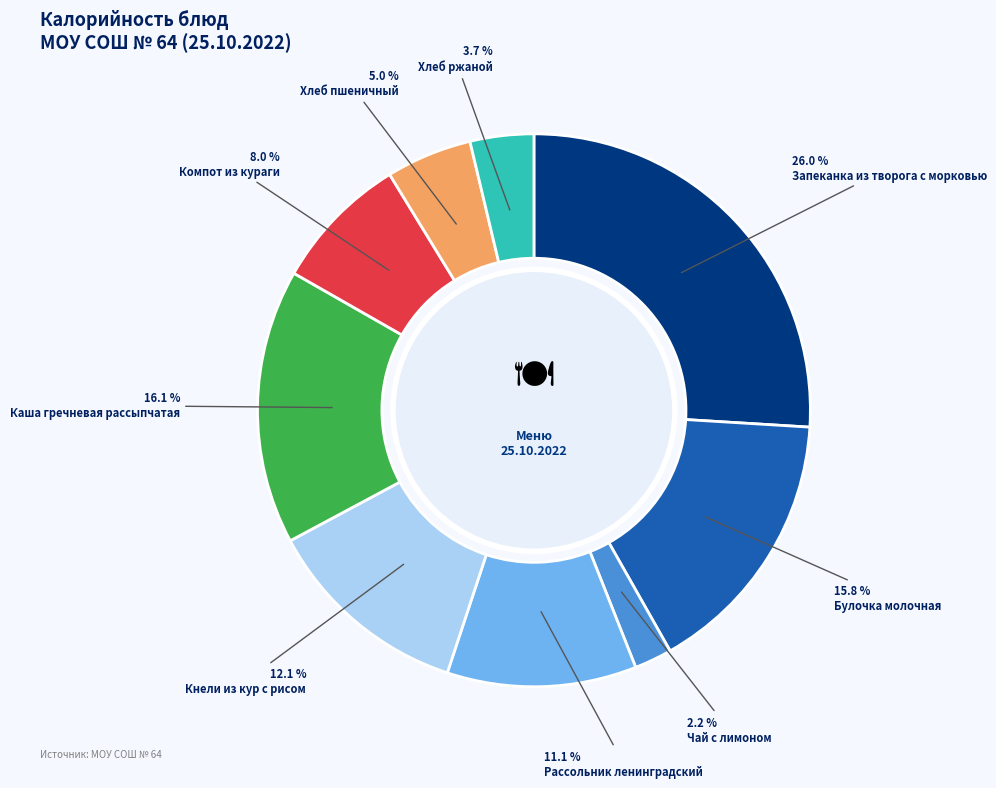

Does Булочка молочная account for over 50% of the chart?

No